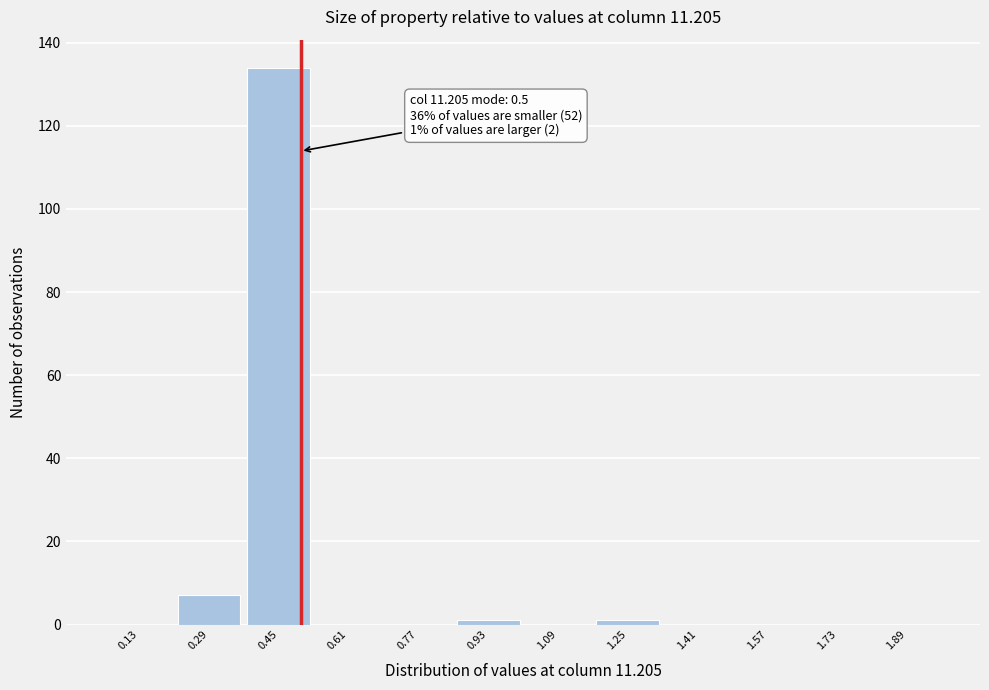

Which range on the x-axis has the tallest bar?

0.37 to 0.53